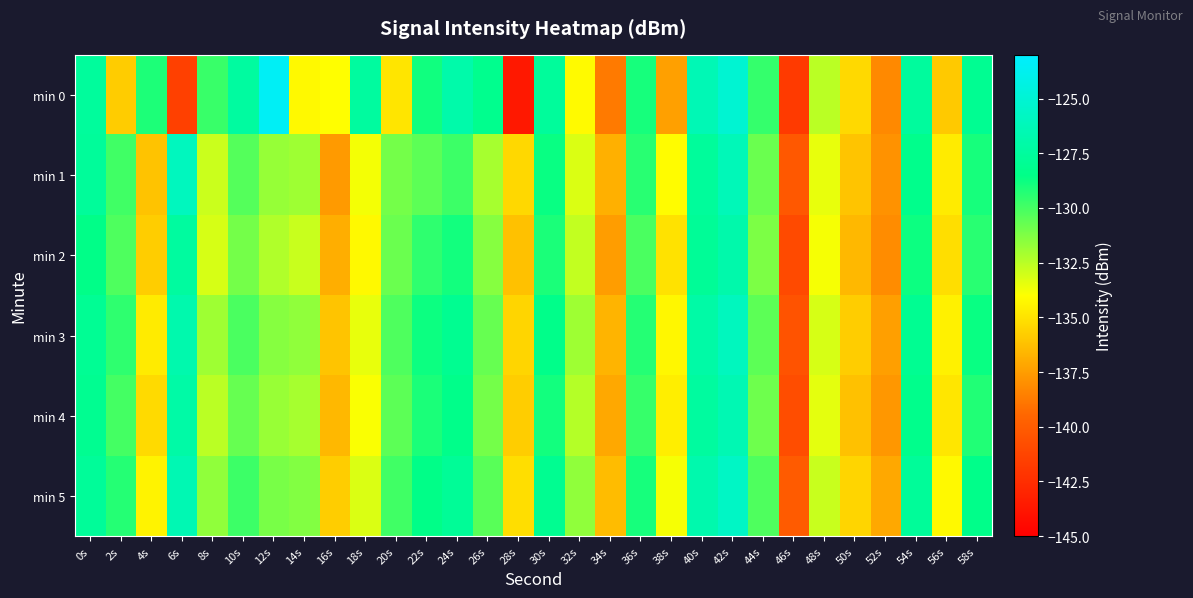

Which label corresponds to the smallest value in the chart?

28s